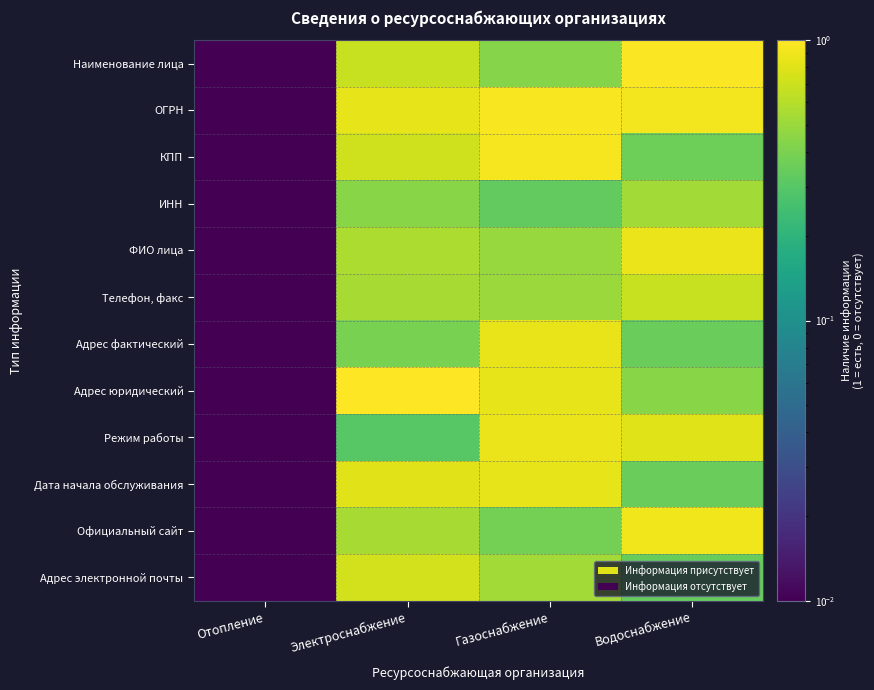

Reading right to left, what are all the values shown in this chart?

Наименование лица: Водоснабжение=1.0	Газоснабжение=0.4	Электроснабжение=0.7	Отопление=0.0
ОГРН: Водоснабжение=0.9	Газоснабжение=1.0	Электроснабжение=0.8	Отопление=0.0
КПП: Водоснабжение=0.4	Газоснабжение=0.9	Электроснабжение=0.7	Отопление=0.0
ИНН: Водоснабжение=0.5	Газоснабжение=0.3	Электроснабжение=0.4	Отопление=0.0
ФИО лица: Водоснабжение=0.9	Газоснабжение=0.5	Электроснабжение=0.6	Отопление=0.0
Телефон, факс: Водоснабжение=0.7	Газоснабжение=0.5	Электроснабжение=0.5	Отопление=0.0
Адрес фактический: Водоснабжение=0.4	Газоснабжение=0.9	Электроснабжение=0.4	Отопление=0.0
Адрес юридический: Водоснабжение=0.4	Газоснабжение=0.8	Электроснабжение=1.0	Отопление=0.0
Режим работы: Водоснабжение=0.8	Газоснабжение=0.9	Электроснабжение=0.3	Отопление=0.0
Дата начала обслуживания: Водоснабжение=0.4	Газоснабжение=0.8	Электроснабжение=0.8	Отопление=0.0
Официальный сайт: Водоснабжение=0.9	Газоснабжение=0.4	Электроснабжение=0.6	Отопление=0.0
Адрес электронной почты: Водоснабжение=0.3	Газоснабжение=0.5	Электроснабжение=0.7	Отопление=0.0